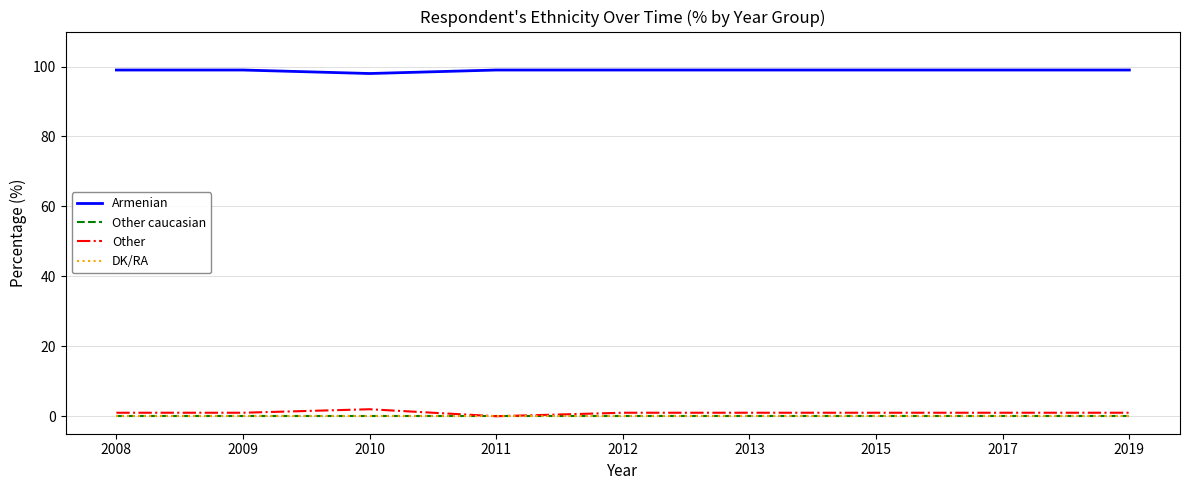

Which series changed the most between 2009 and 2015?

Armenian